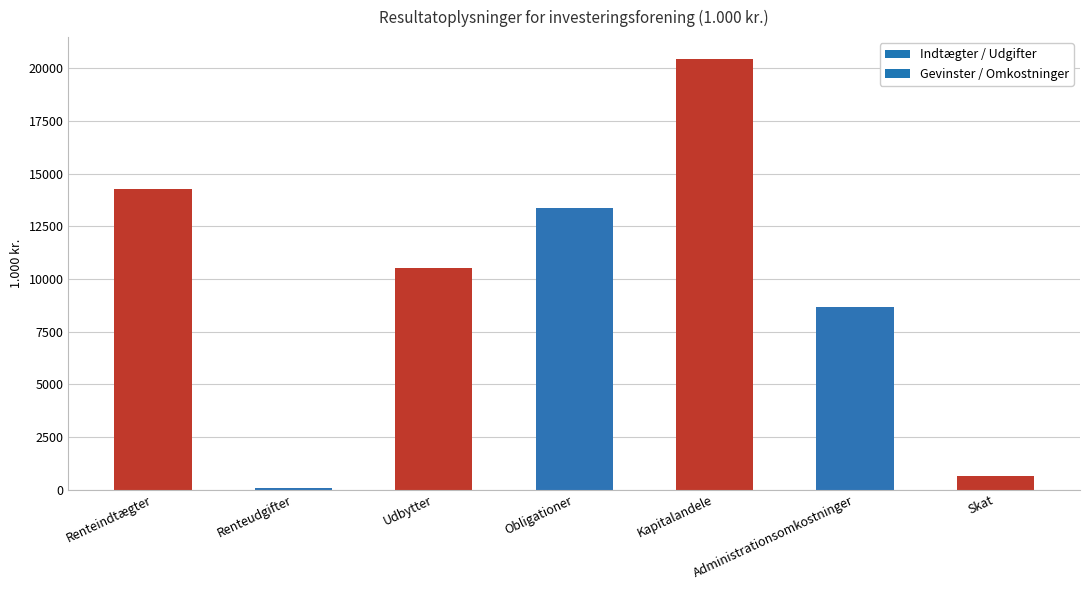

Reading left to right, extract all data points from this chart.

14278.9	62.1	10514.2	13346.4	20457.2	8666.9	660.5